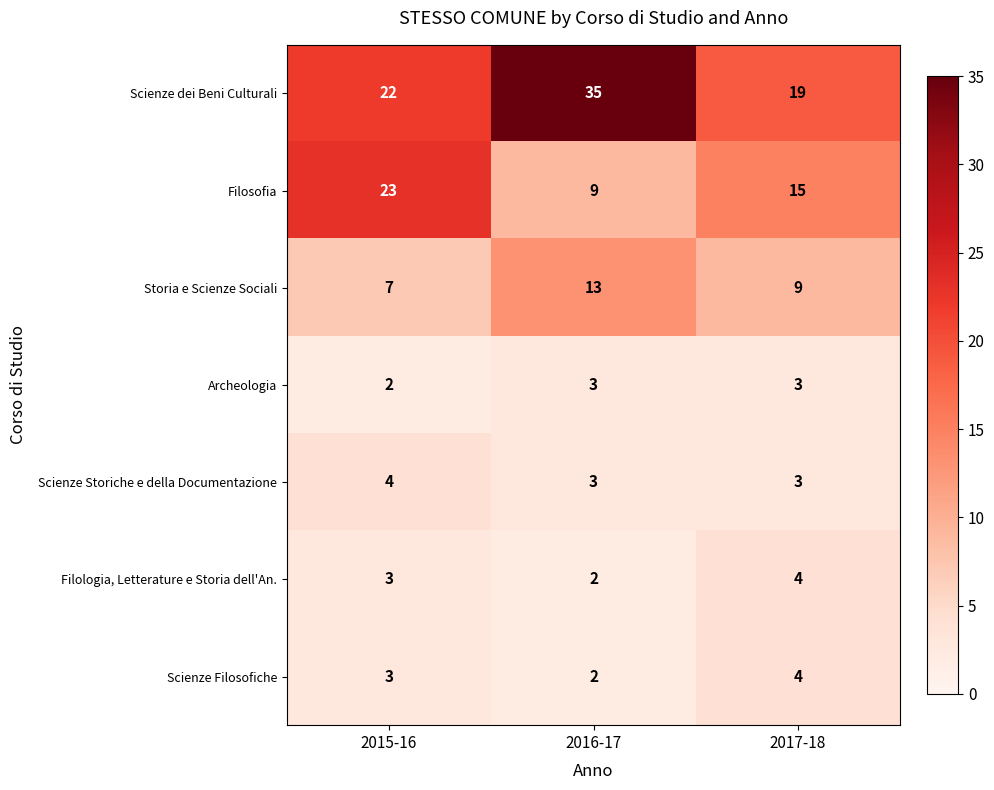

Count the Filologia, Letterature e Storia dell'An. values in the range 2 to 4.

3